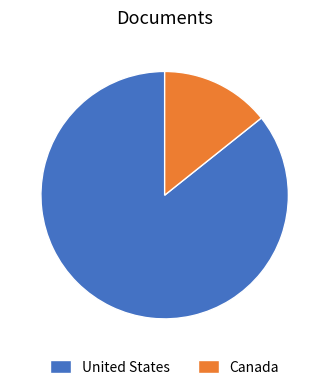

Is the sum of United States and Canada greater than half?

Yes